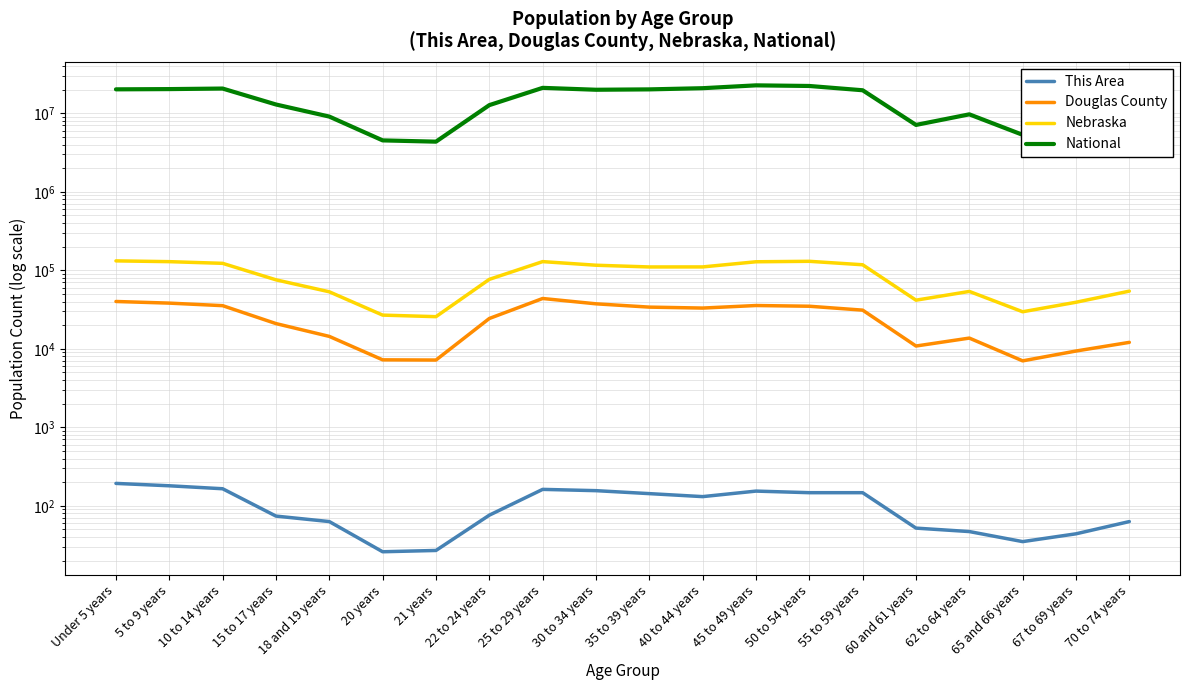

How many interior local valleys does the Douglas County series have?

4